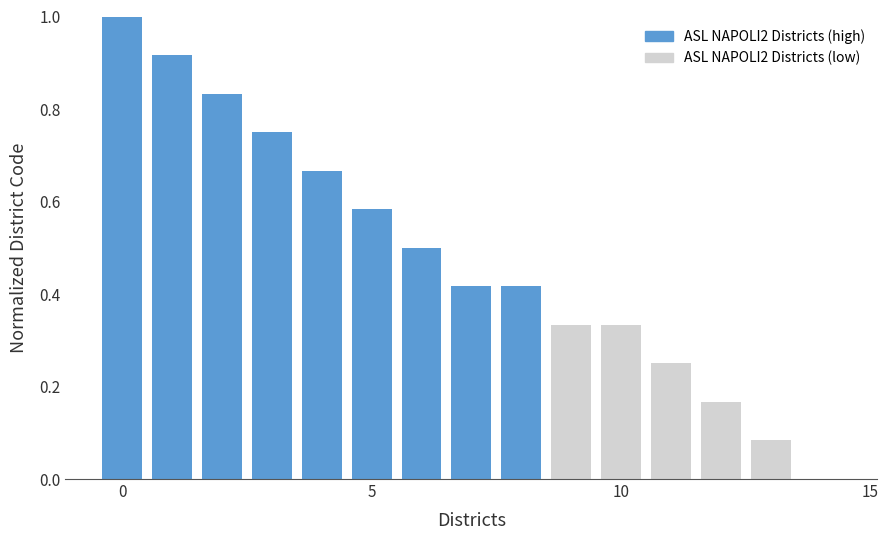

What is the greatest value displayed?

1.0